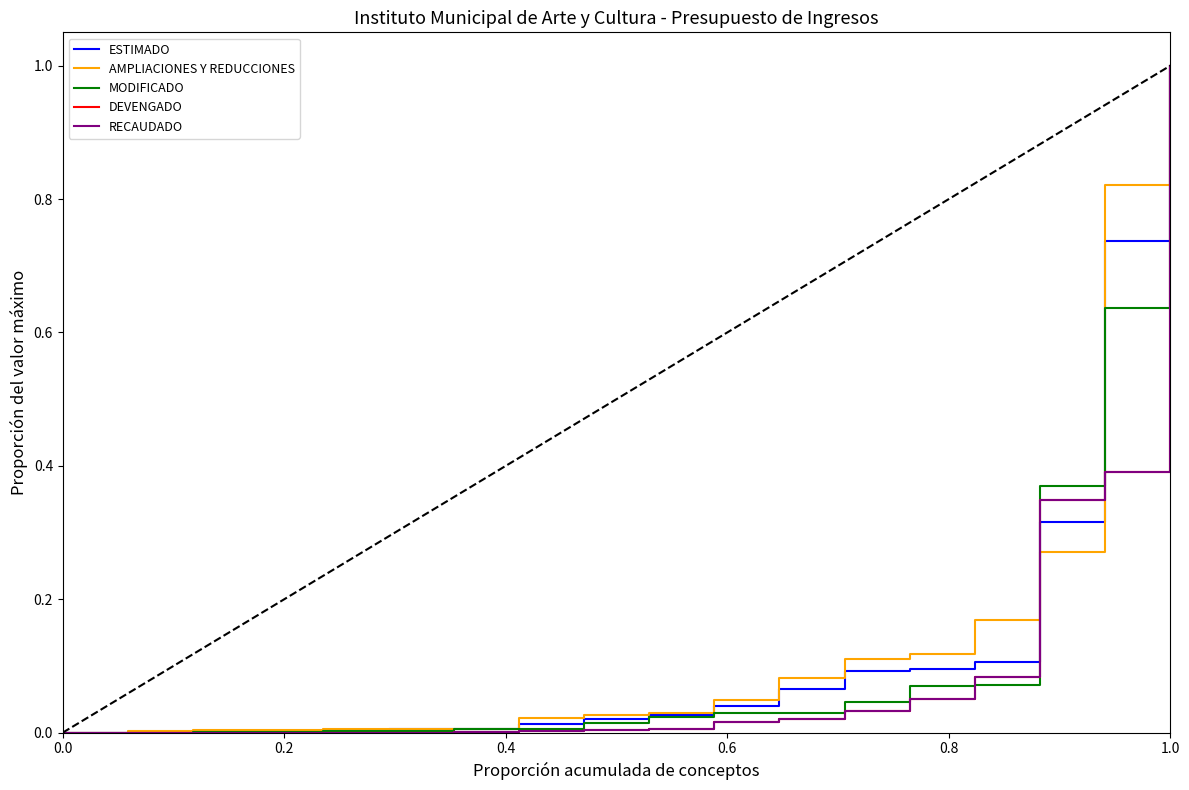

Does the chart have visible grid lines?

No